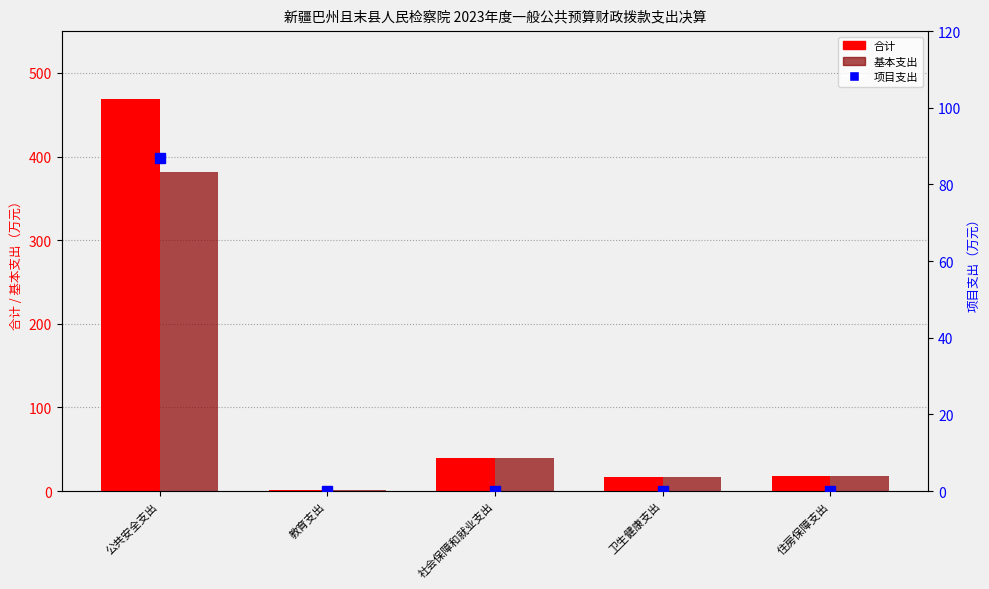

Which series has the widest spread of values?

合计